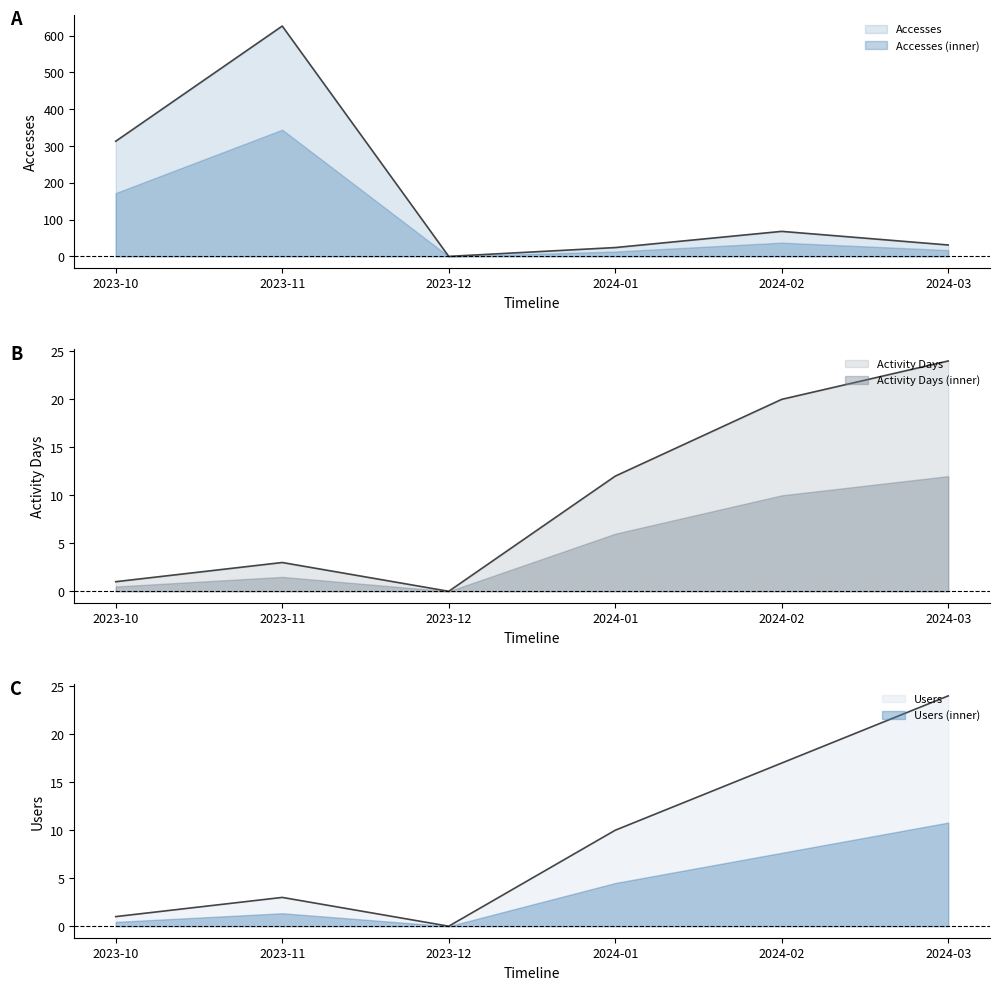

What is the label of the 1st point from the right?

2024-03